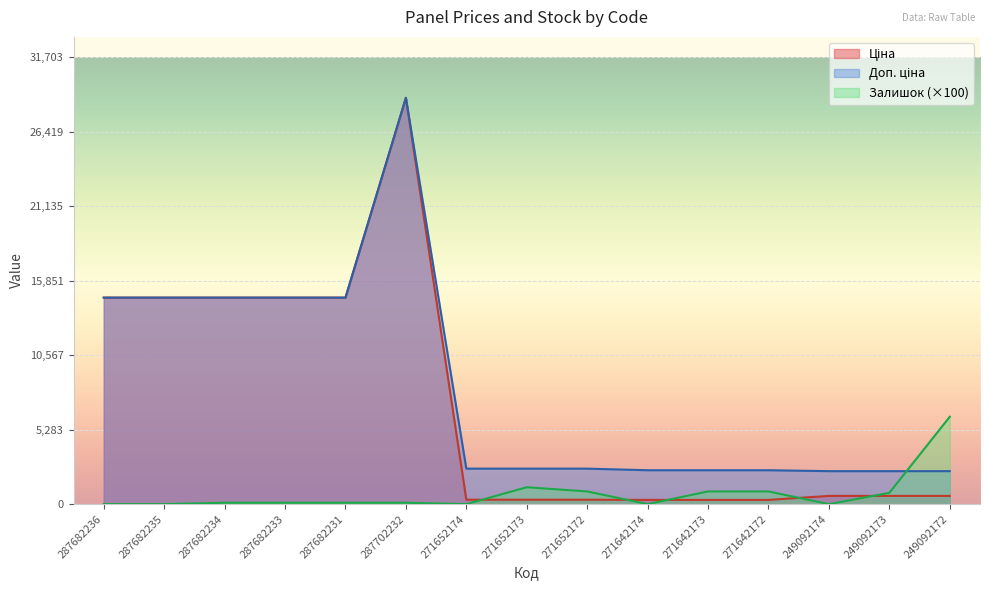

Where is Залишок nearest to the value 3100?

271652173